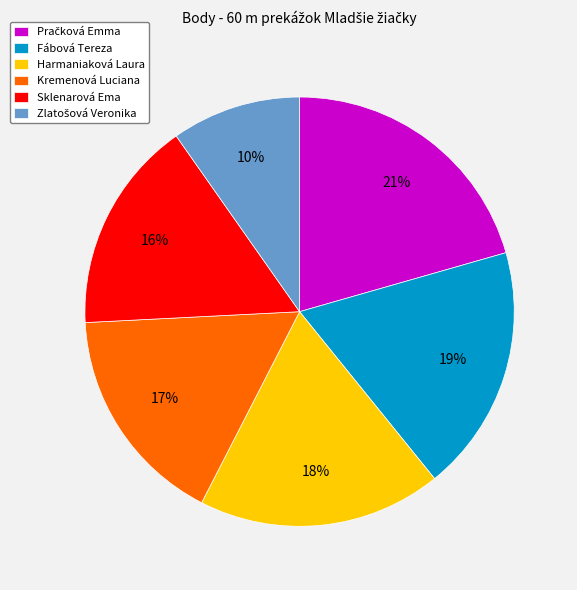

To the nearest percent, what is the combined percentage of Harmaniaková Laura and Sklenarová Ema?

34%